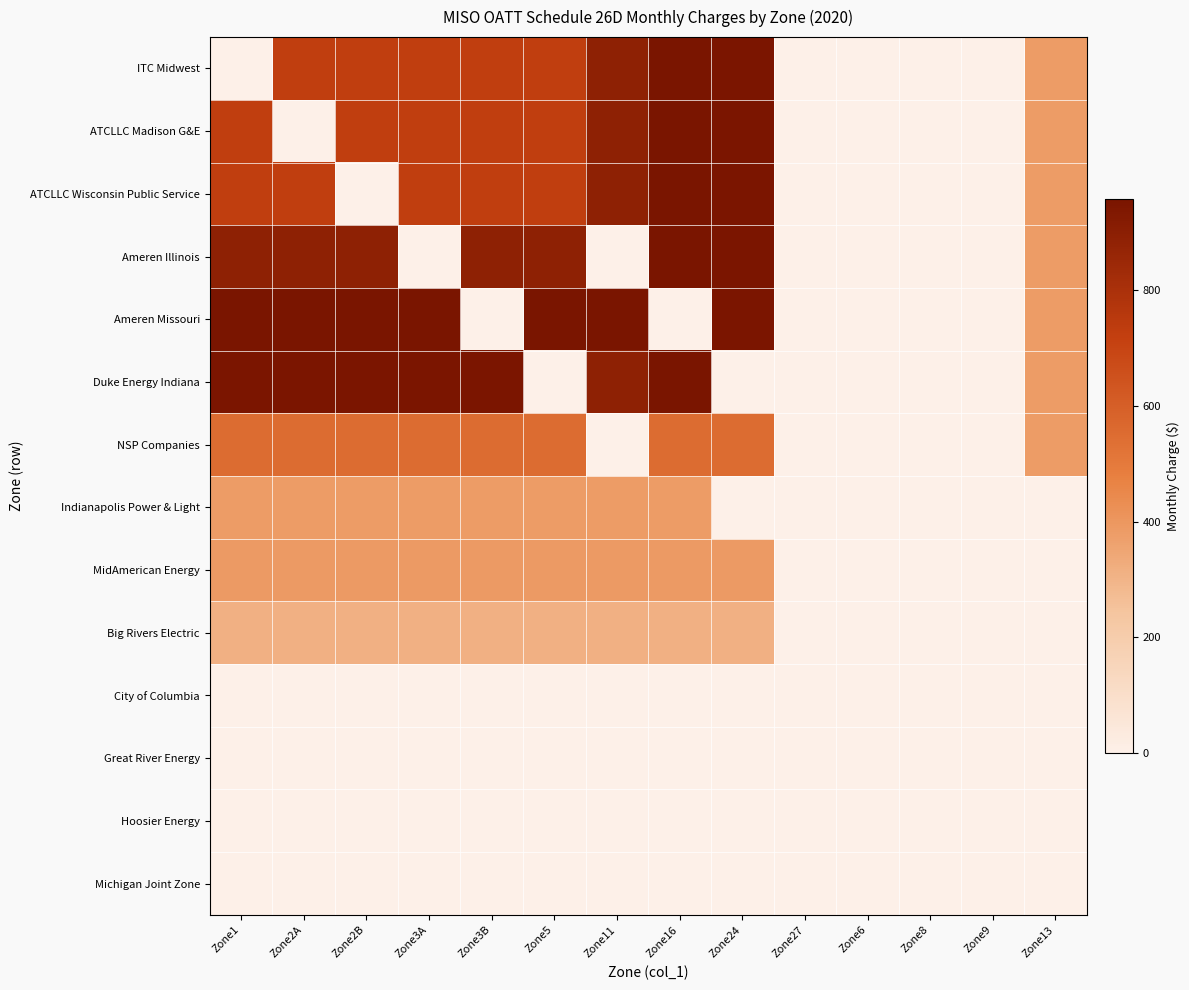

Which series has the largest total across all categories?

Ameren Missouri